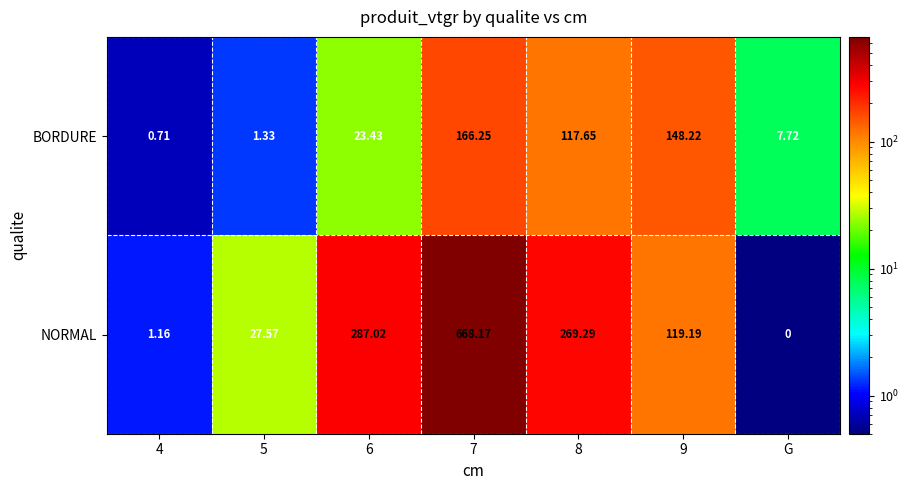

At 4, list the series in order from largest to smallest.

NORMAL, BORDURE